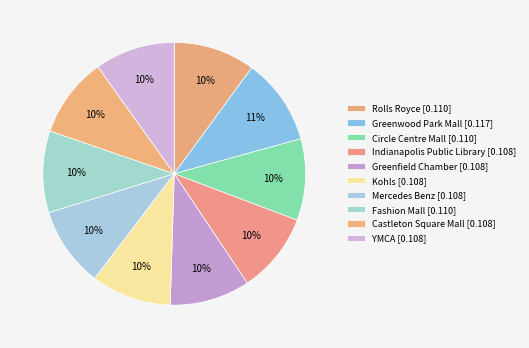

The Indianapolis Public Library slice represents 10% of the pie. True or false?

True